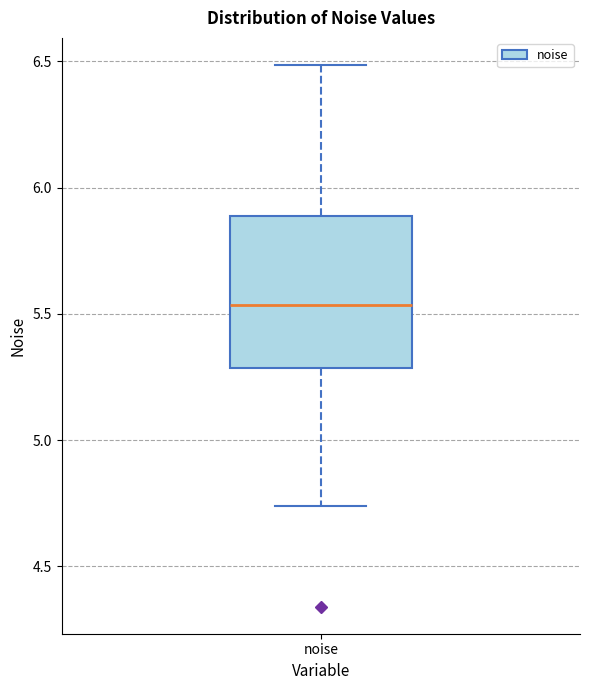

Read this box plot against the y-axis: the position of the median line, the range covered by the box, and the ends of both whiskers. The values are not printed on the chart, so give them approximately, as read against the axis.

median 5.55, box 5.30 to 5.90, whiskers 4.75 to 6.50